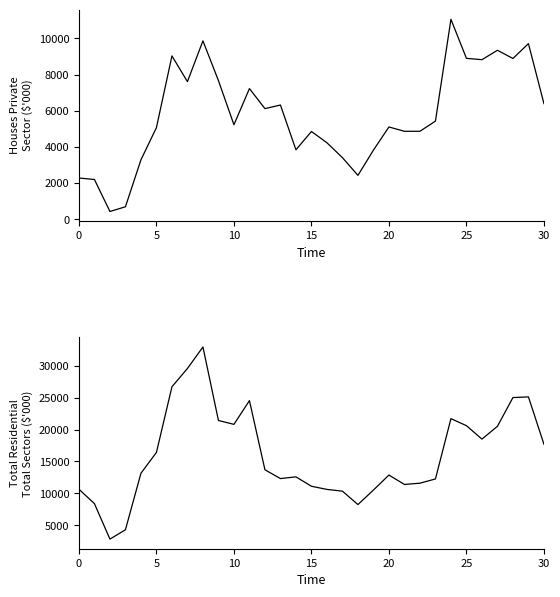

The value of Total Residential Total Sectors at 12 is 13701. True or false?

True